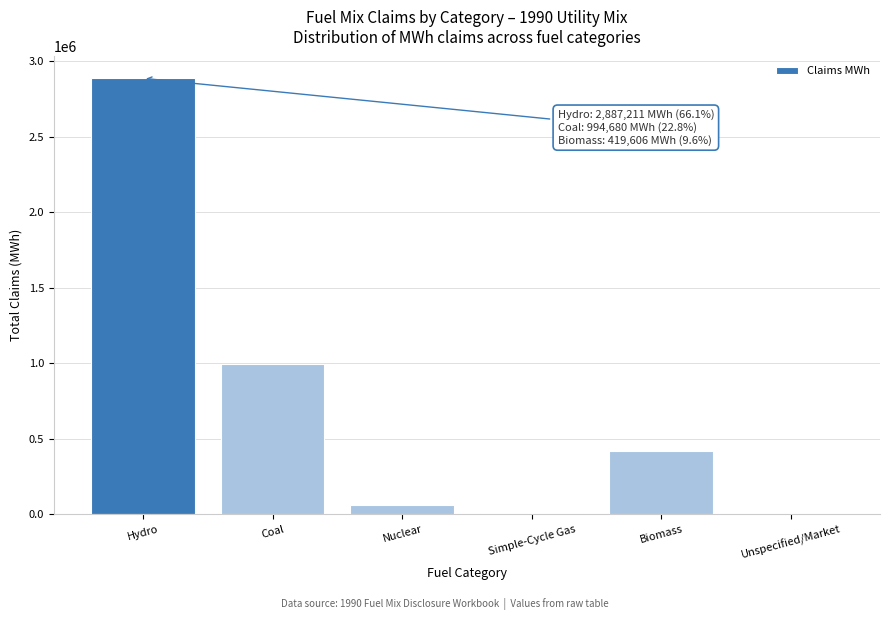

What is the maximum value shown in the chart?

2887211.5